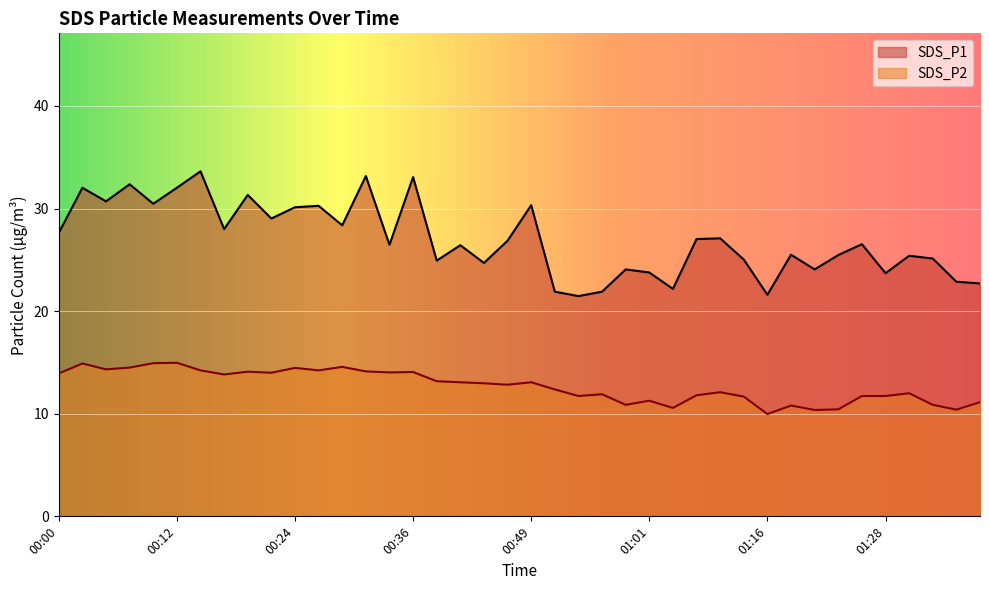

Is the value of SDS_P2 at 00:00 greater than the value of SDS_P1 at 01:26?

No